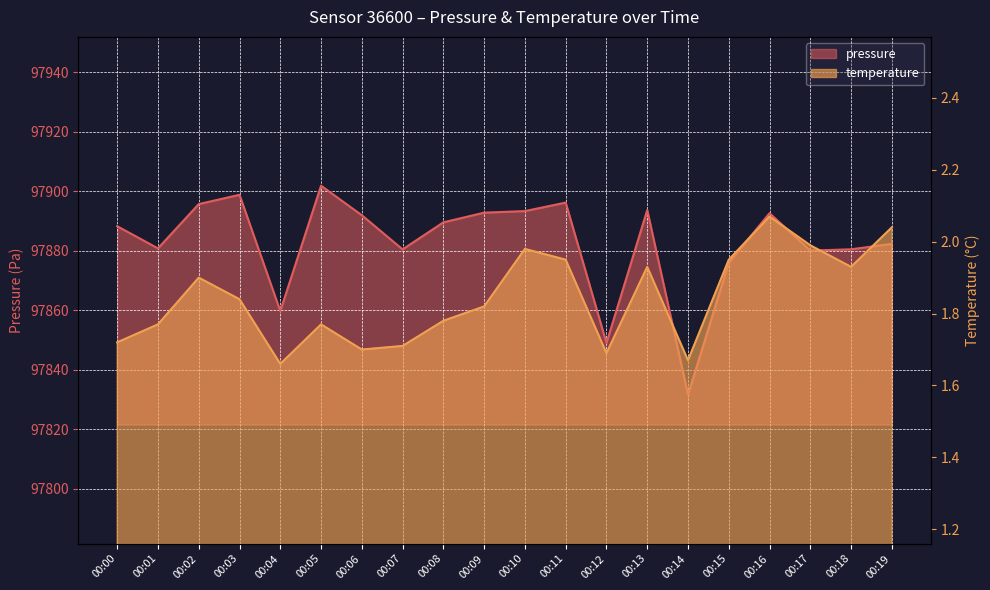

How many interior local valleys does the pressure series have?

6